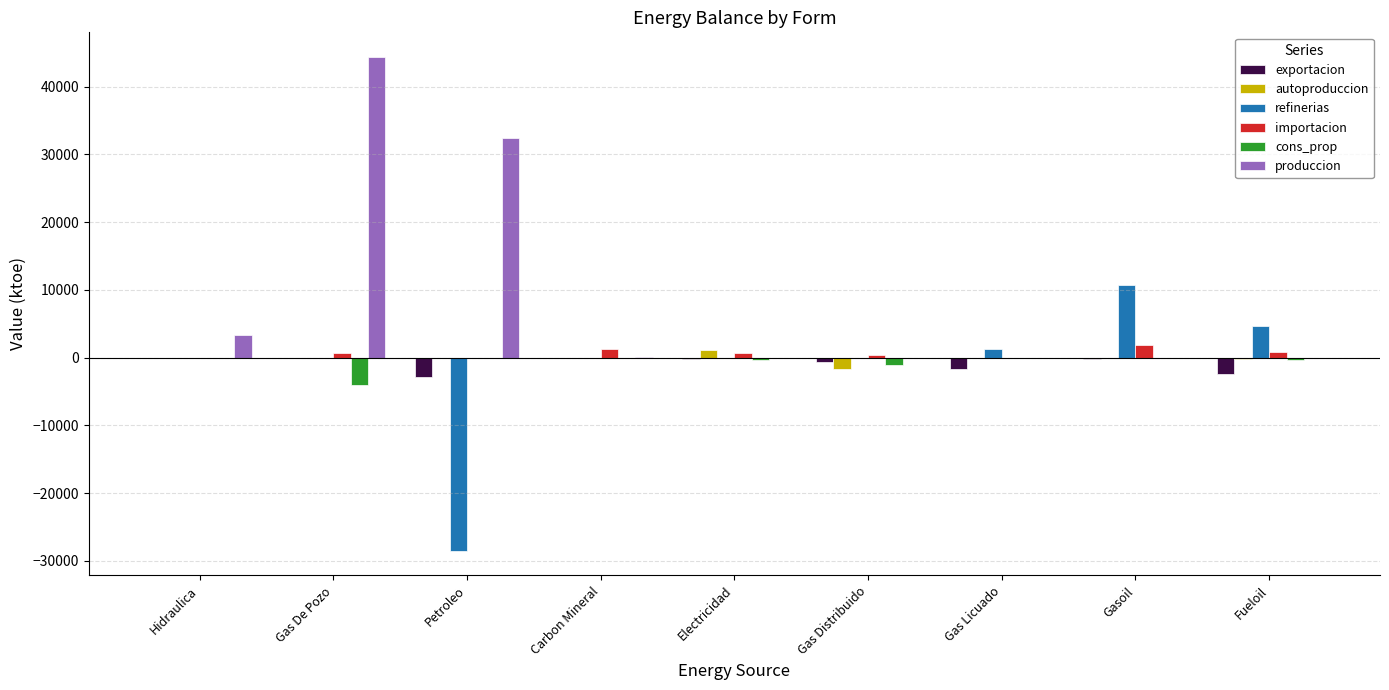

Read the importacion value at Gas De Pozo.

745.3